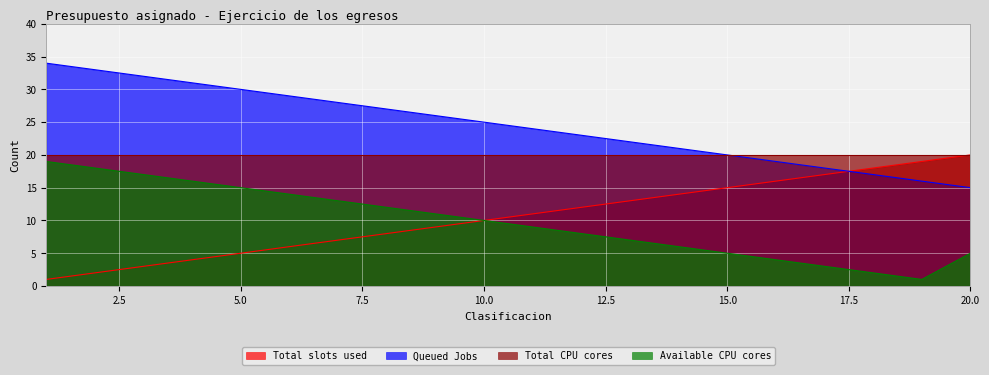

True or false: Total slots used and Queued Jobs cross at least once.

True